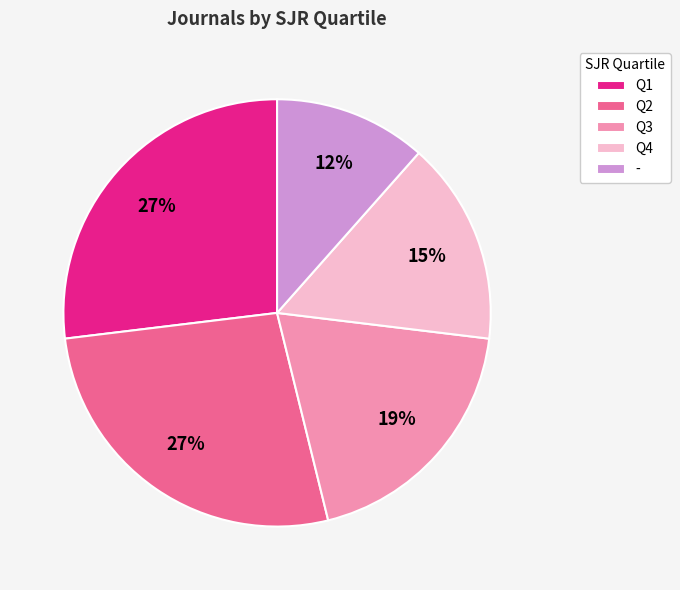

Do Q3 and - together represent more than half of the pie?

No